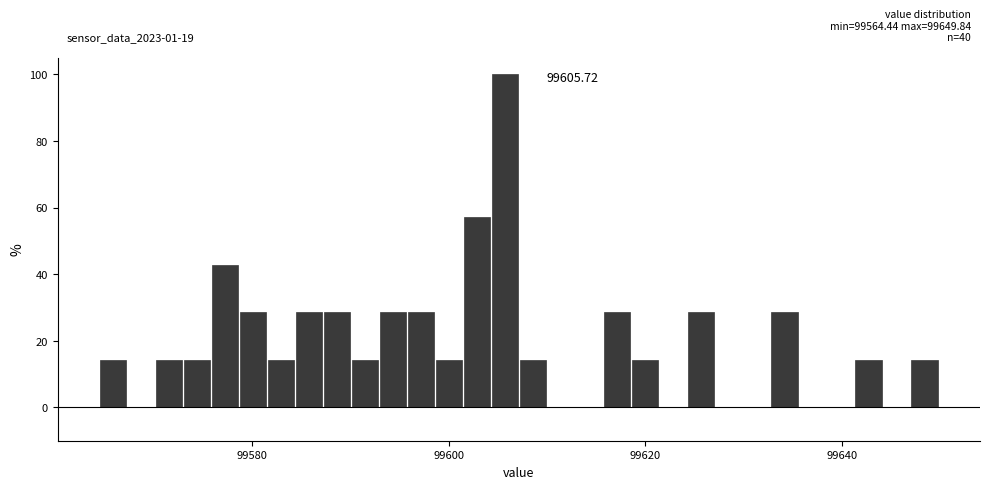

Read against the x-axis, roughly where is the centre of the tallest bar?

99606